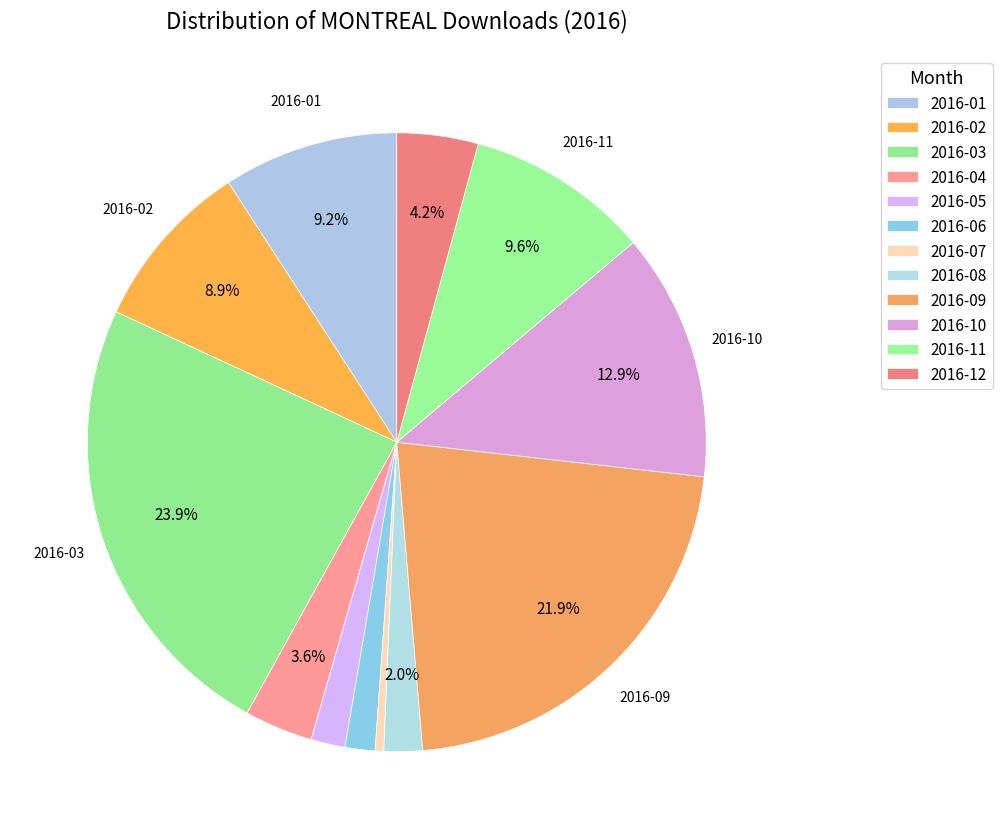

The 2016-02 slice represents 1% of the pie. True or false?

False